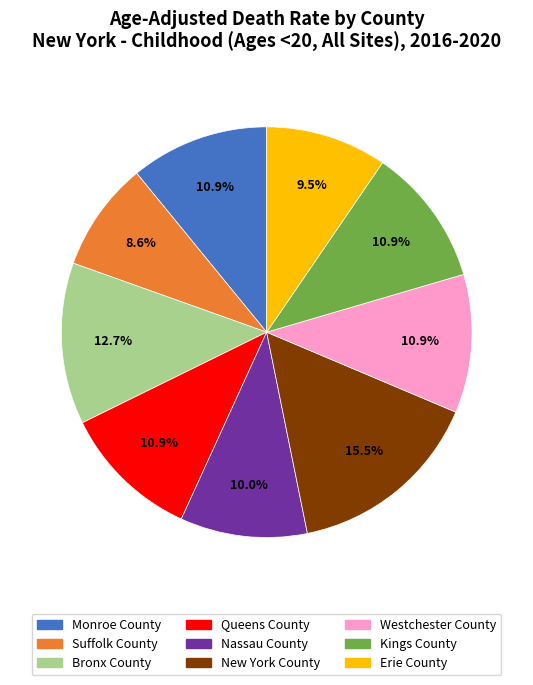

Approximately how many times larger is the value at Bronx County compared to Suffolk County?

1.5